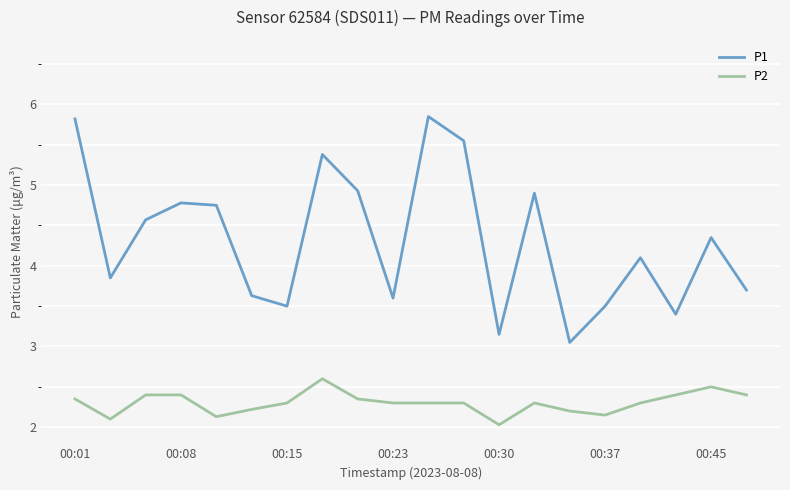

Which series has the widest spread of values?

P1